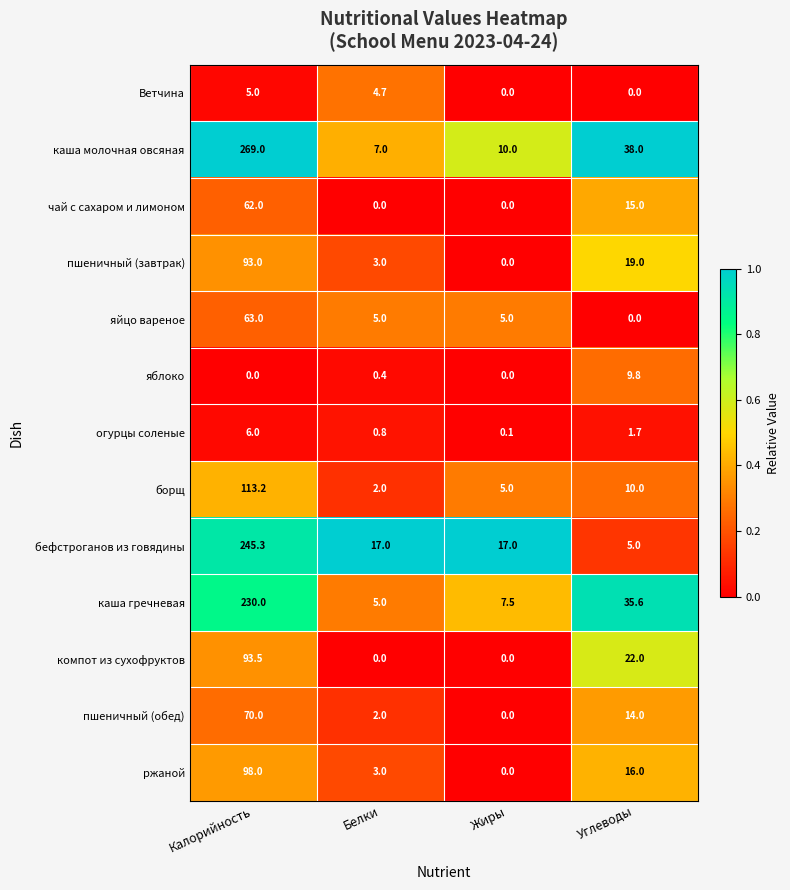

The value of яблоко at Жиры is -3.6. True or false?

False